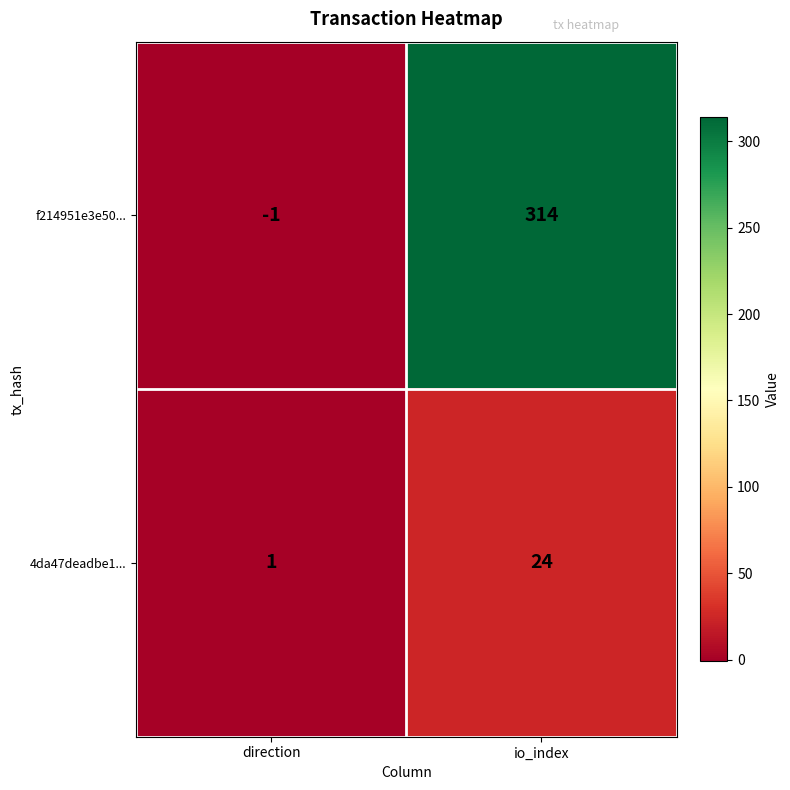

Which category has the lowest value in the f214951e3e50... series?

direction